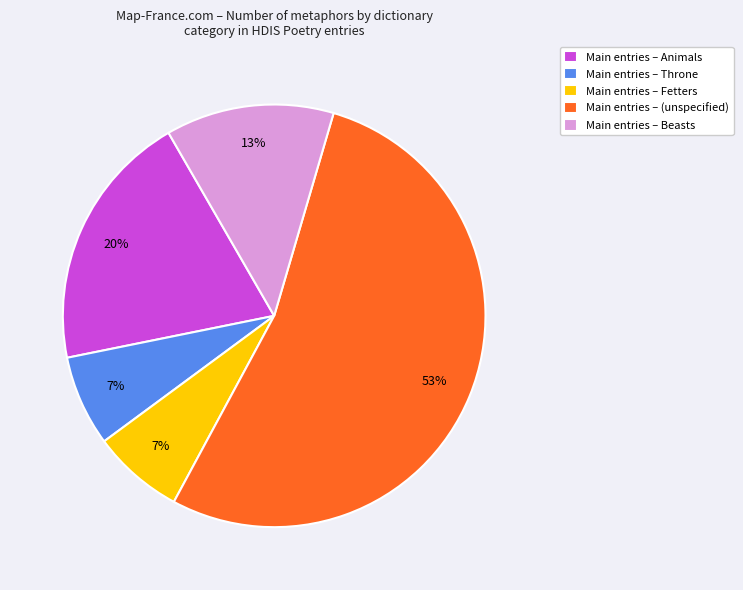

How many slices are in this pie chart?

5